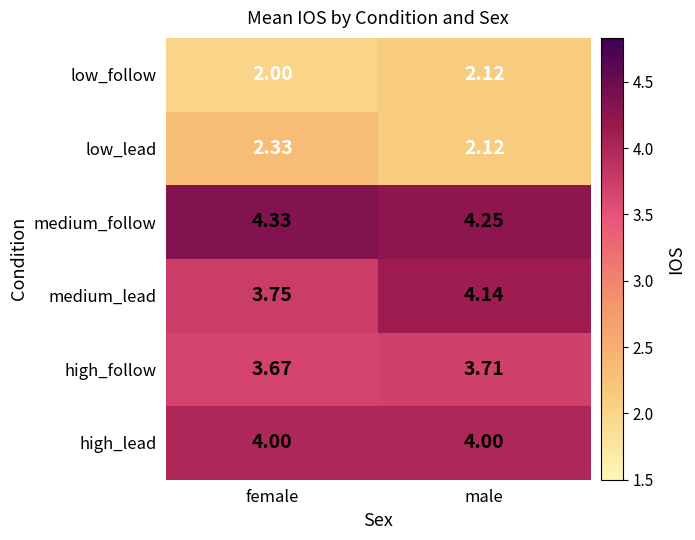

At which label does medium_lead first exceed 4?

male